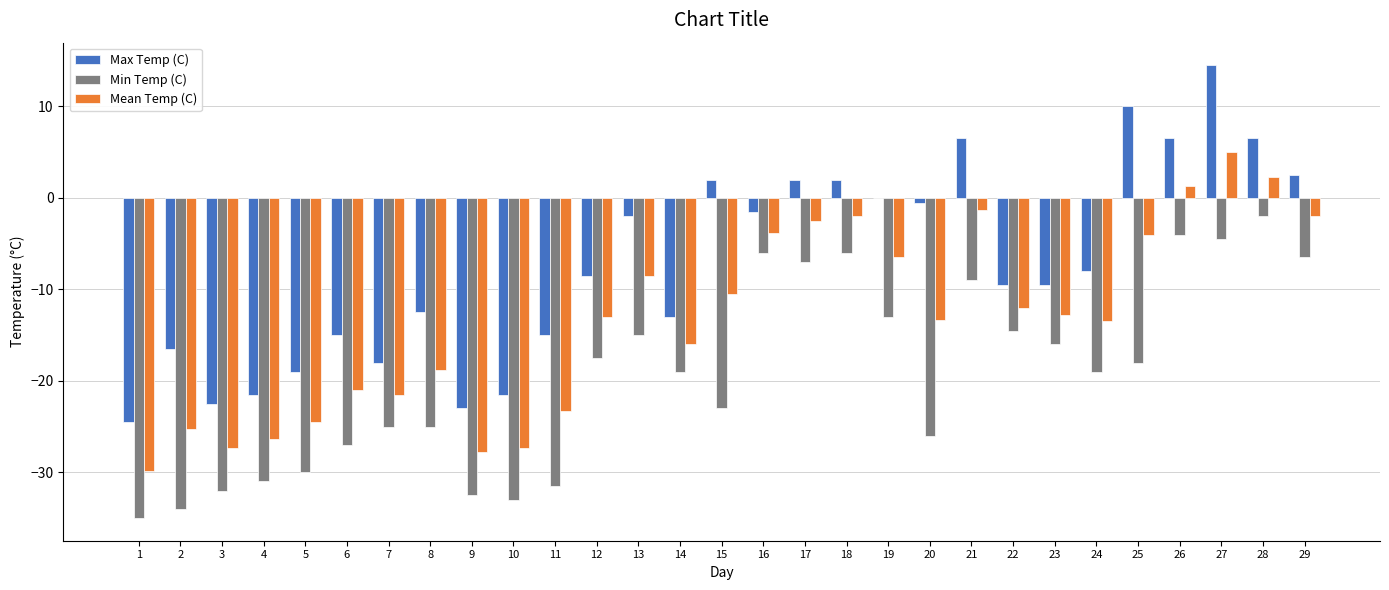

What is the sum of all Min Temp (C) values?

-562.0